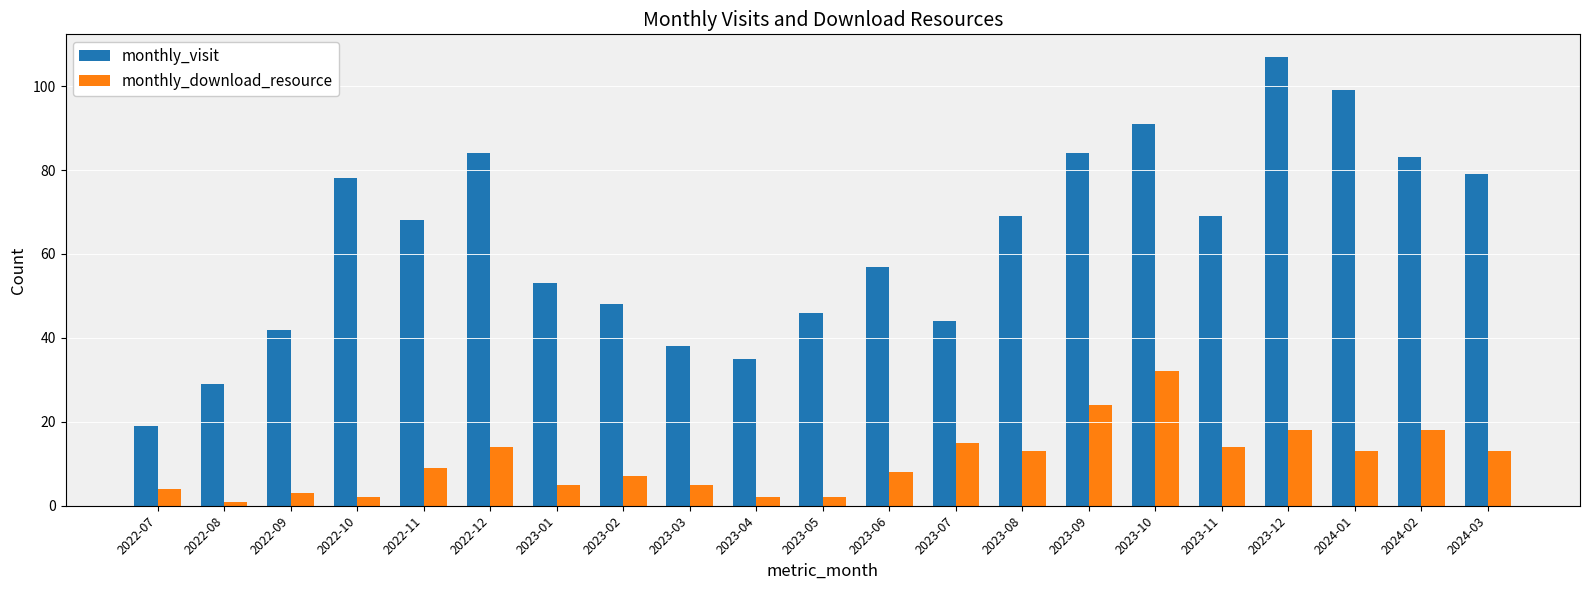

Reading left to right, extract all data points from this chart.

monthly_visit: 2022-07=19	2022-08=29	2022-09=42	2022-10=78	2022-11=68	2022-12=84	2023-01=53	2023-02=48	2023-03=38	2023-04=35	2023-05=46	2023-06=57	2023-07=44	2023-08=69	2023-09=84	2023-10=91	2023-11=69	2023-12=107	2024-01=99	2024-02=83	2024-03=79
monthly_download_resource: 2022-07=4	2022-08=1	2022-09=3	2022-10=2	2022-11=9	2022-12=14	2023-01=5	2023-02=7	2023-03=5	2023-04=2	2023-05=2	2023-06=8	2023-07=15	2023-08=13	2023-09=24	2023-10=32	2023-11=14	2023-12=18	2024-01=13	2024-02=18	2024-03=13